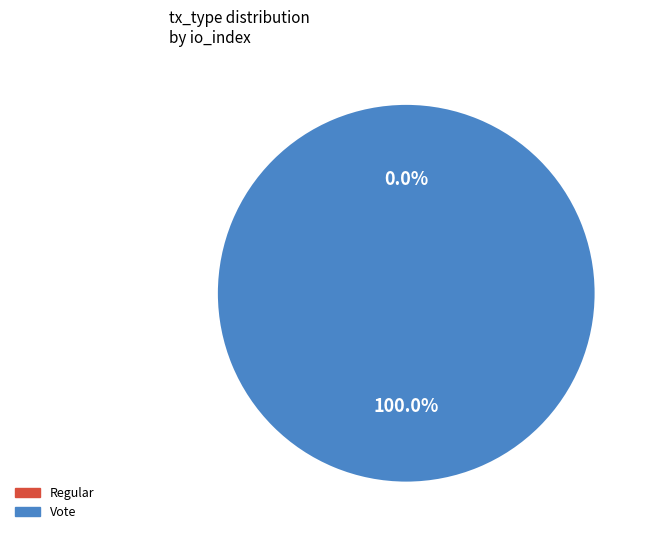

How many segments does this pie chart have?

2